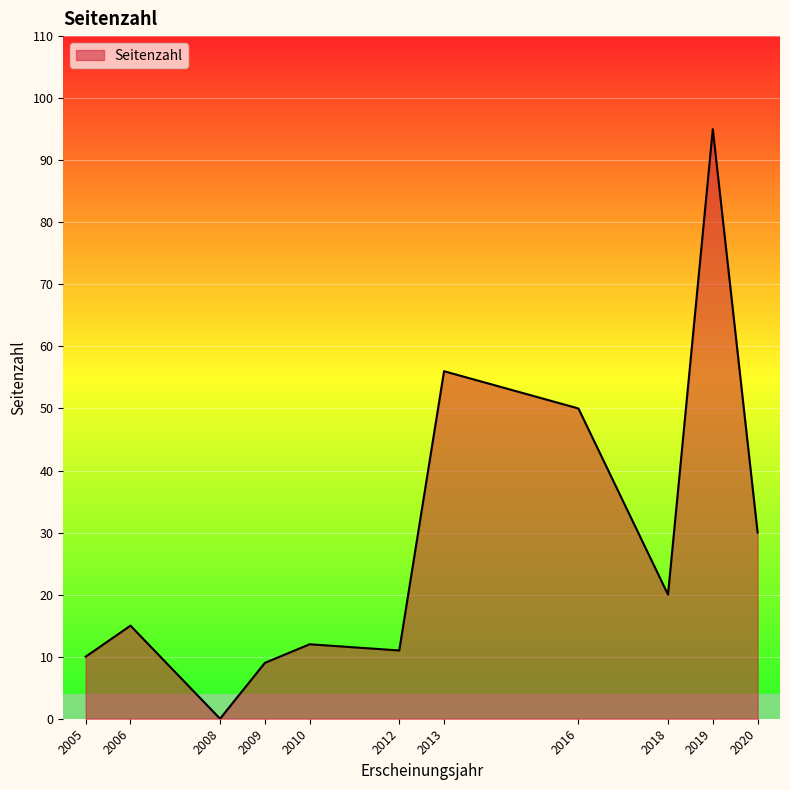

True or false: the data shows 11 at 2012.

True